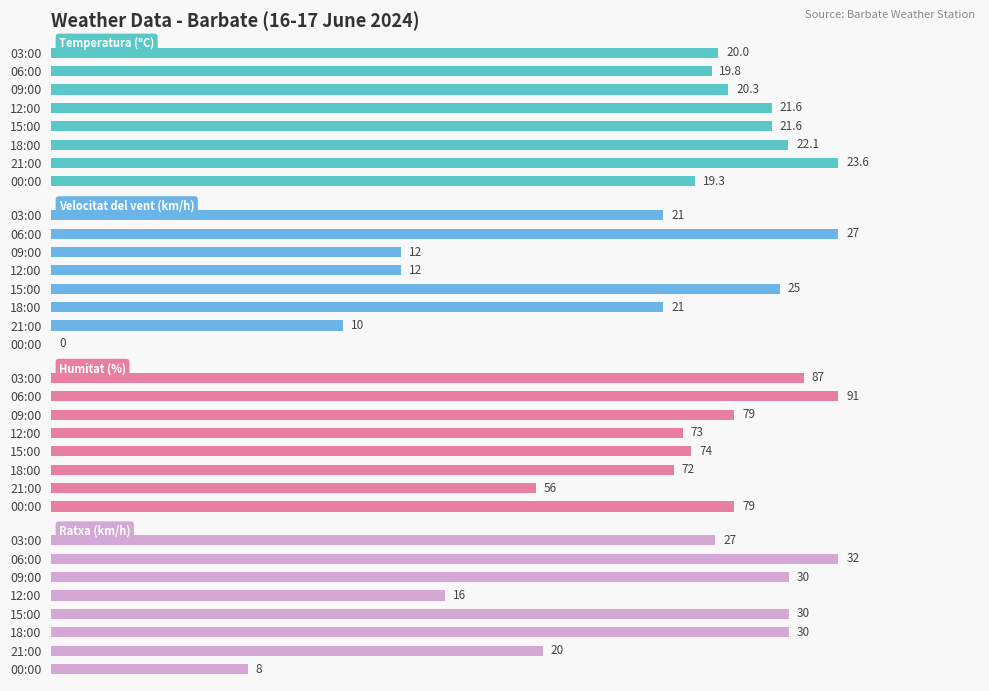

How many values in the Humitat (%) series are below 79?

4